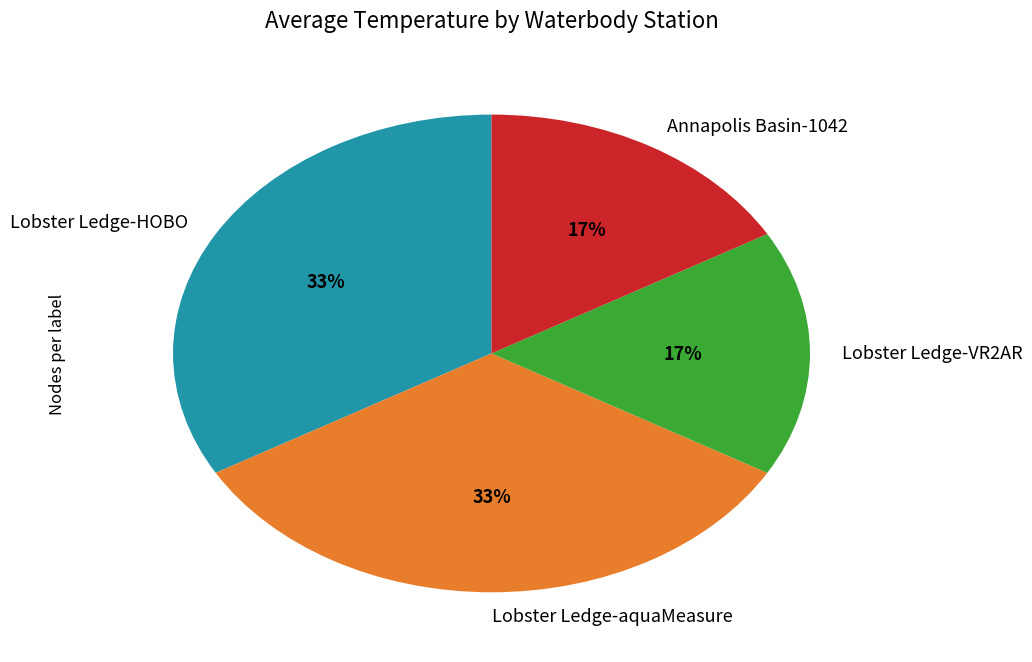

The Lobster Ledge-aquaMeasure slice represents 33% of the pie. True or false?

True